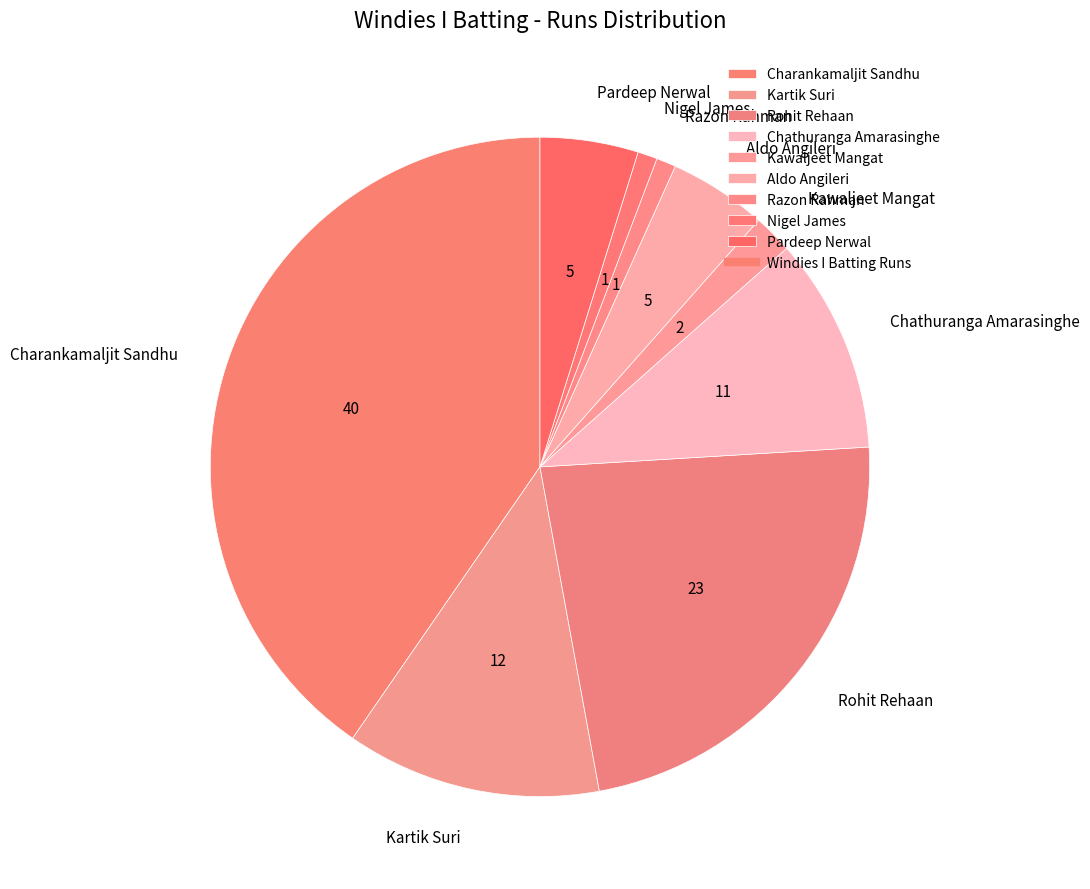

What is the largest slice in the pie chart?

Charankamaljit Sandhu